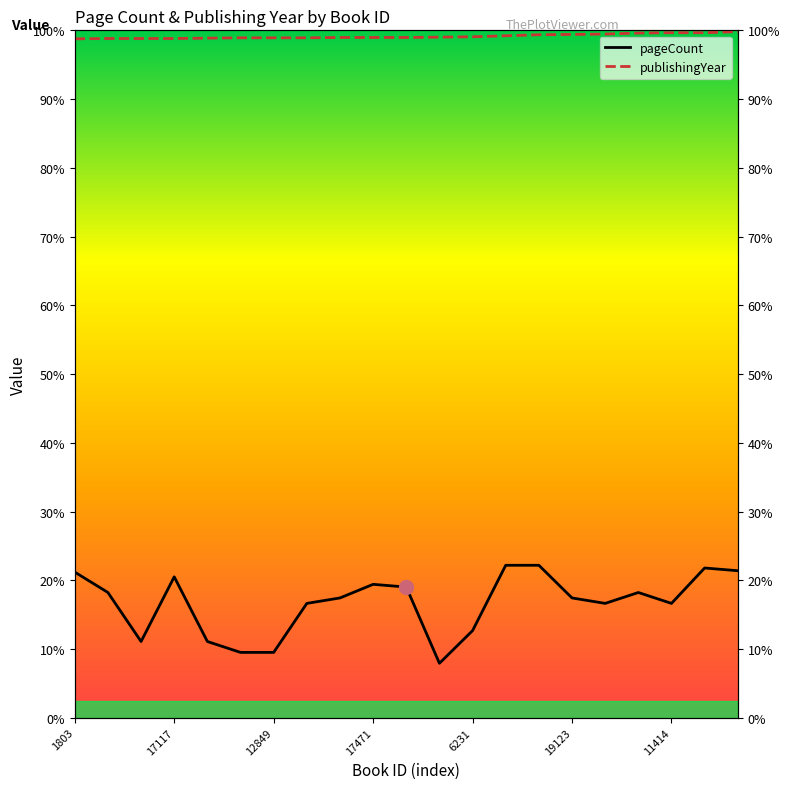

How many interior local peaks does the pageCount series have?

4